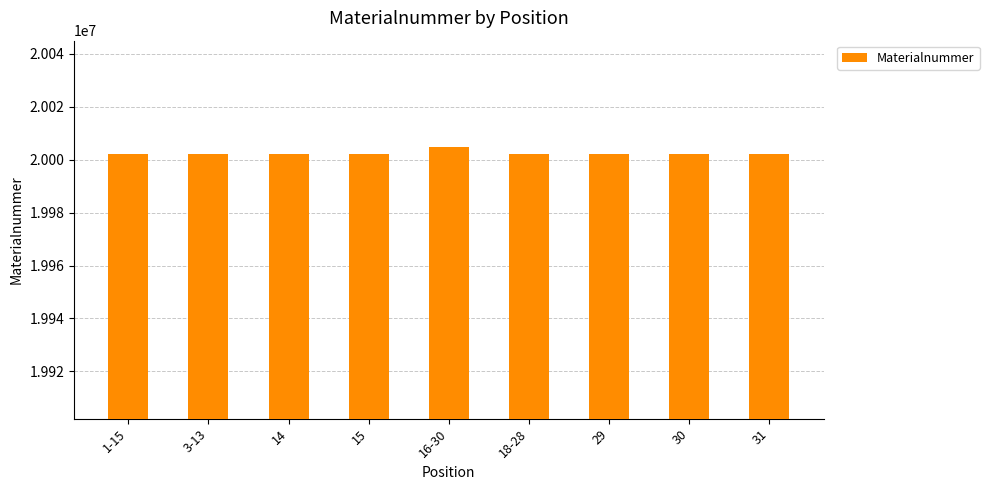

Read the value at 18-28.

20002160